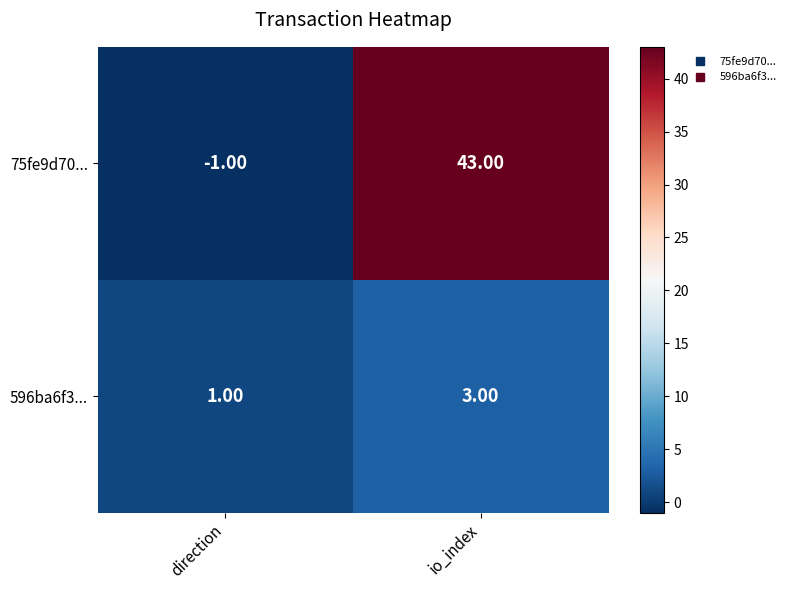

What is the total value across all series at io_index?

46